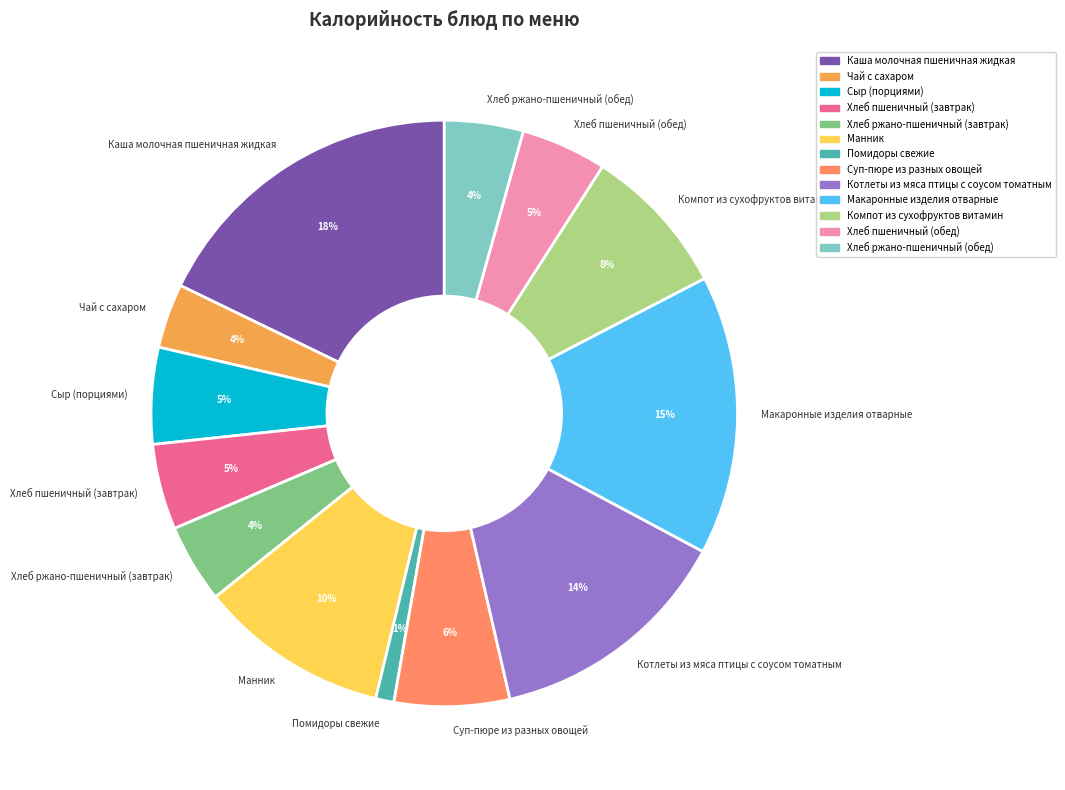

How many segments does this pie chart have?

13